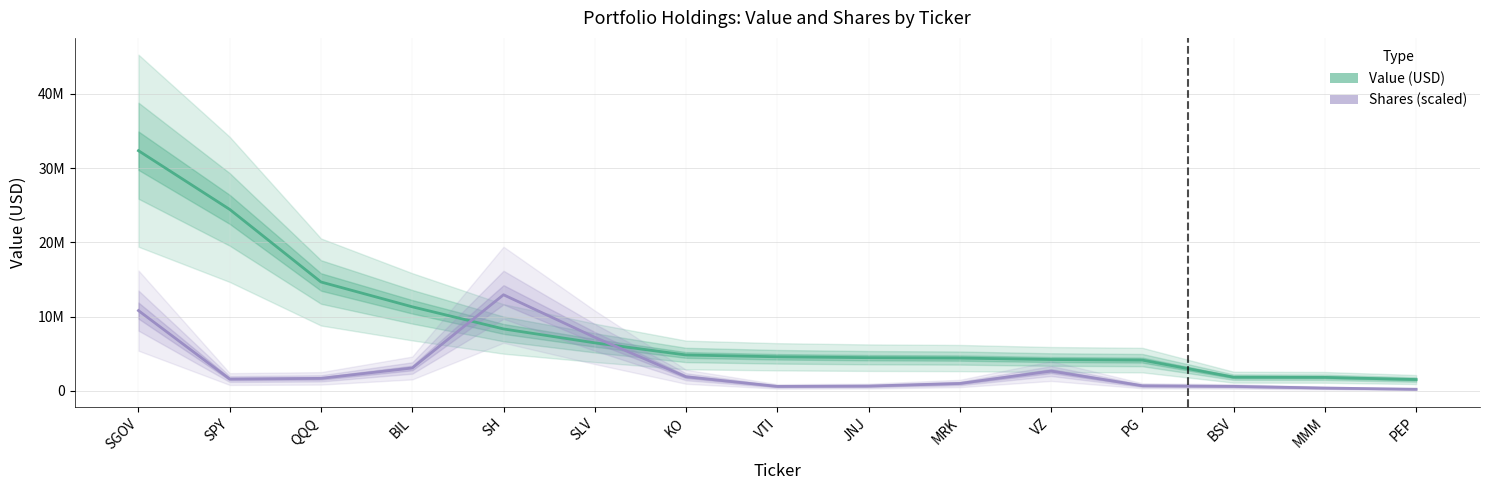

Which label corresponds to the smallest value in the chart?

PEP